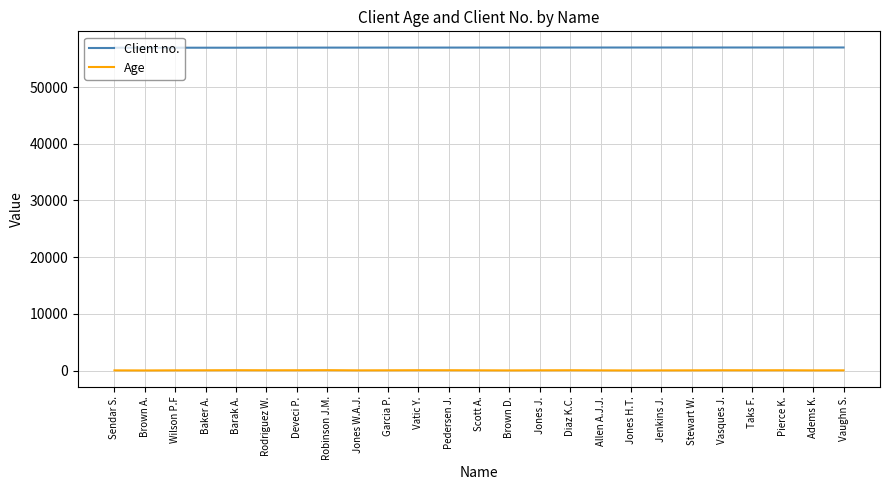

True or false: Client no. has a value of 56964 at Brown D..

True